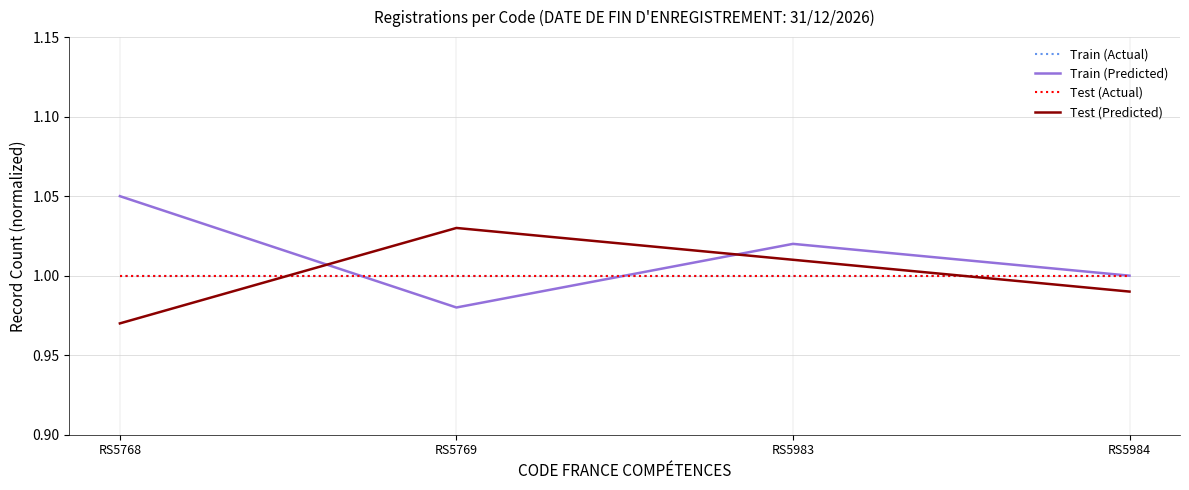

True or false: Test (Predicted) has a value of 1.7 at RS5983.

False